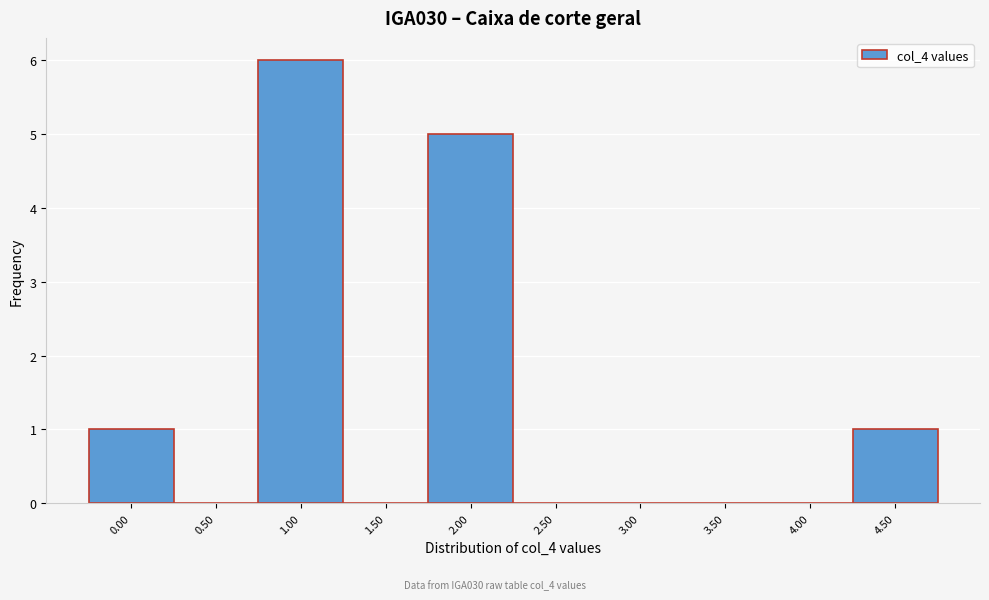

Reading right to left, what are all the values shown in this chart?

4.50=1	4.00=0	3.50=0	3.00=0	2.50=0	2.00=5	1.50=0	1.00=6	0.50=0	0.00=1